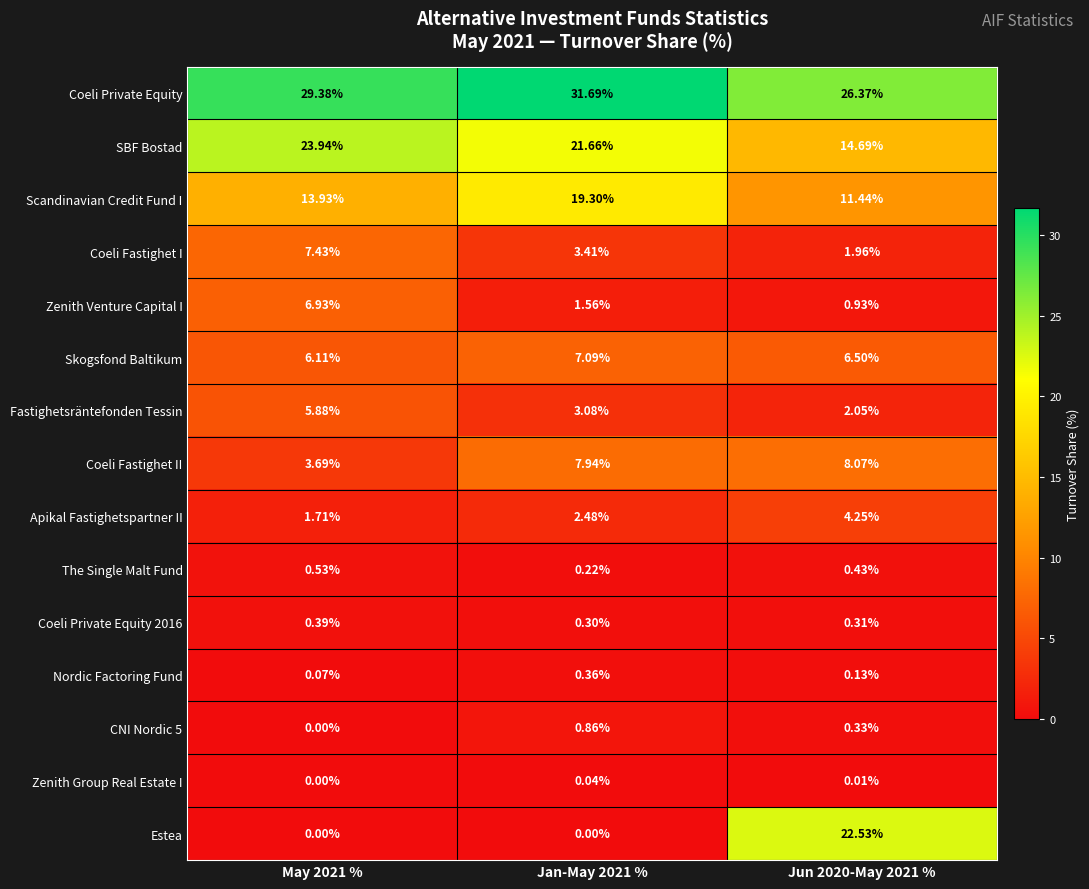

Which series has the largest range (max minus min)?

Estea